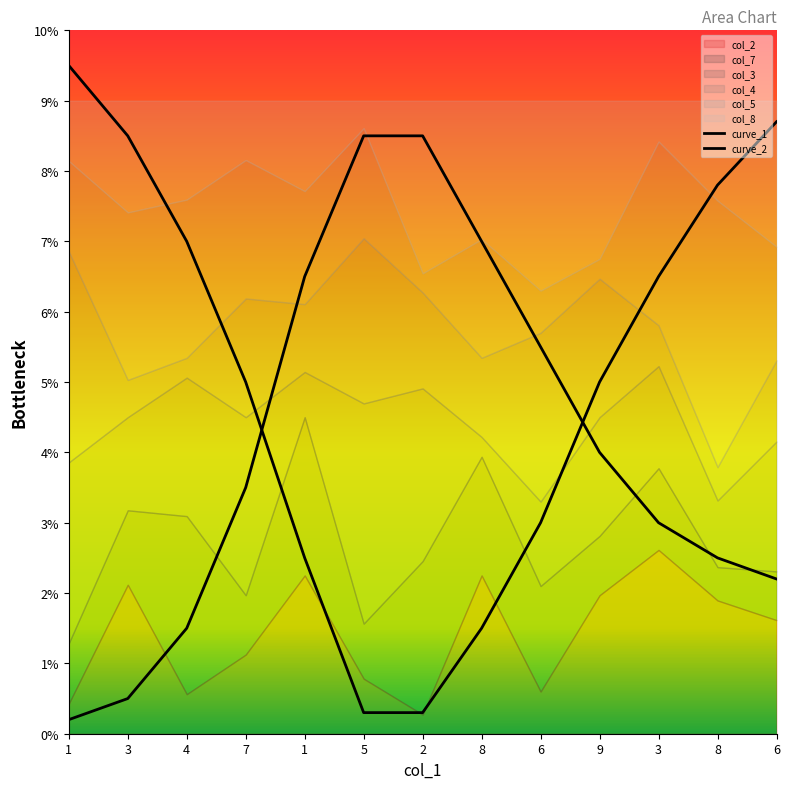

True or false: curve_1 and curve_2 intersect in this chart.

True